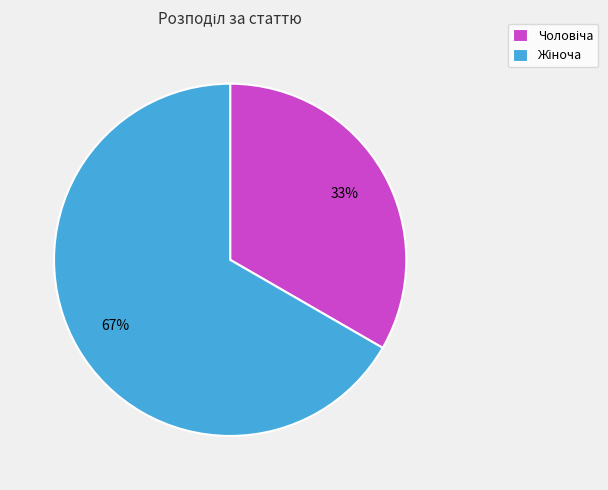

To the nearest percent, what is the average slice percentage?

50%